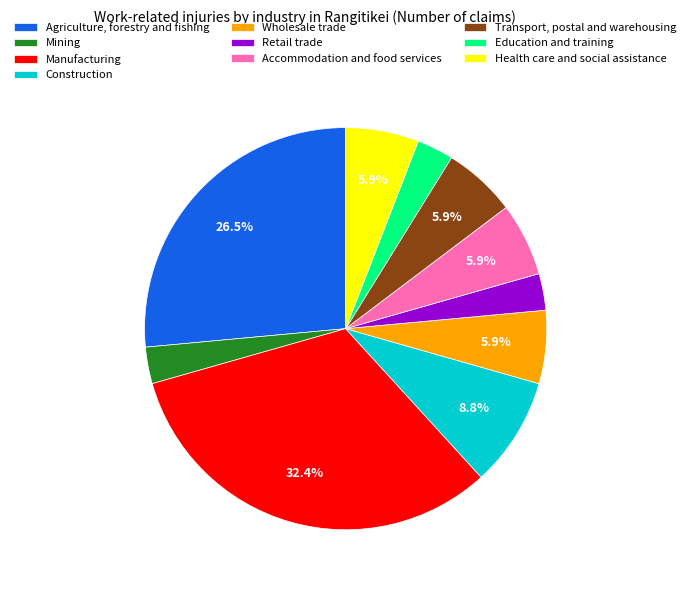

Is Construction the majority of the pie?

No